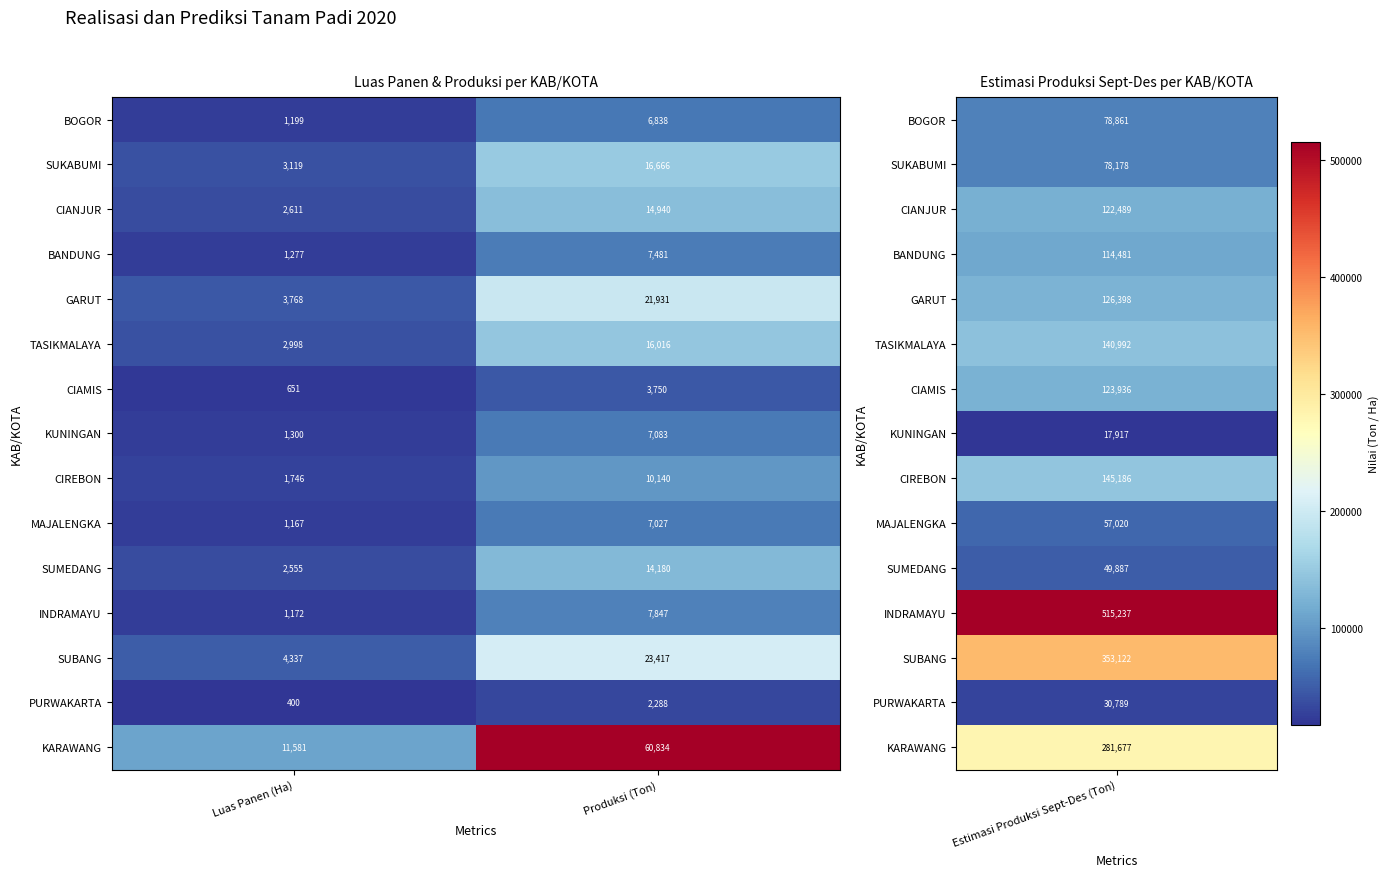

Between Luas Panen (Ha) and Produksi (Ton), which series saw the biggest shift?

KARAWANG